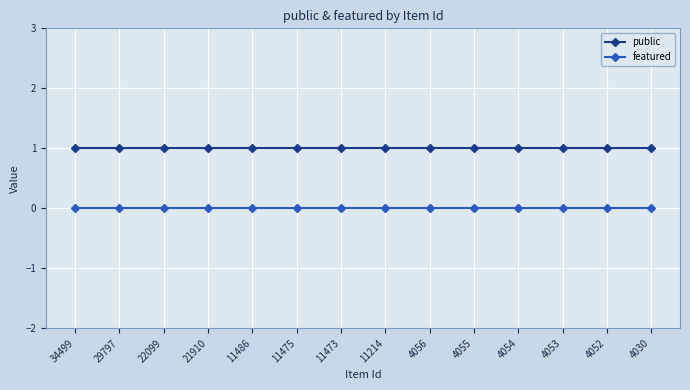

List the series in order of their peak value, lowest first.

featured, public